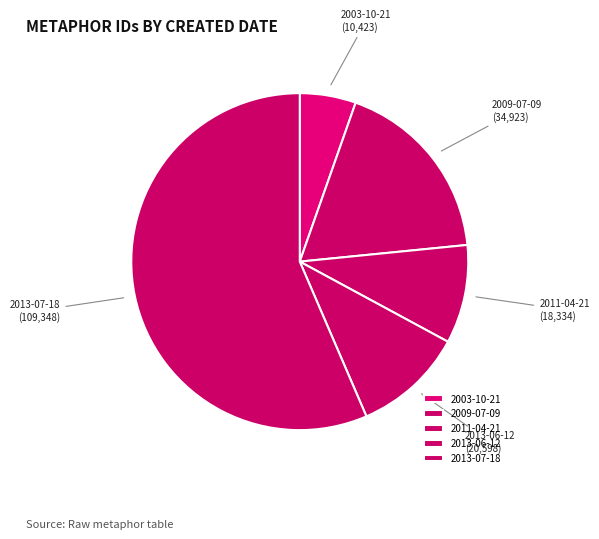

The 2011-04-21 slice represents 9% of the pie. True or false?

True